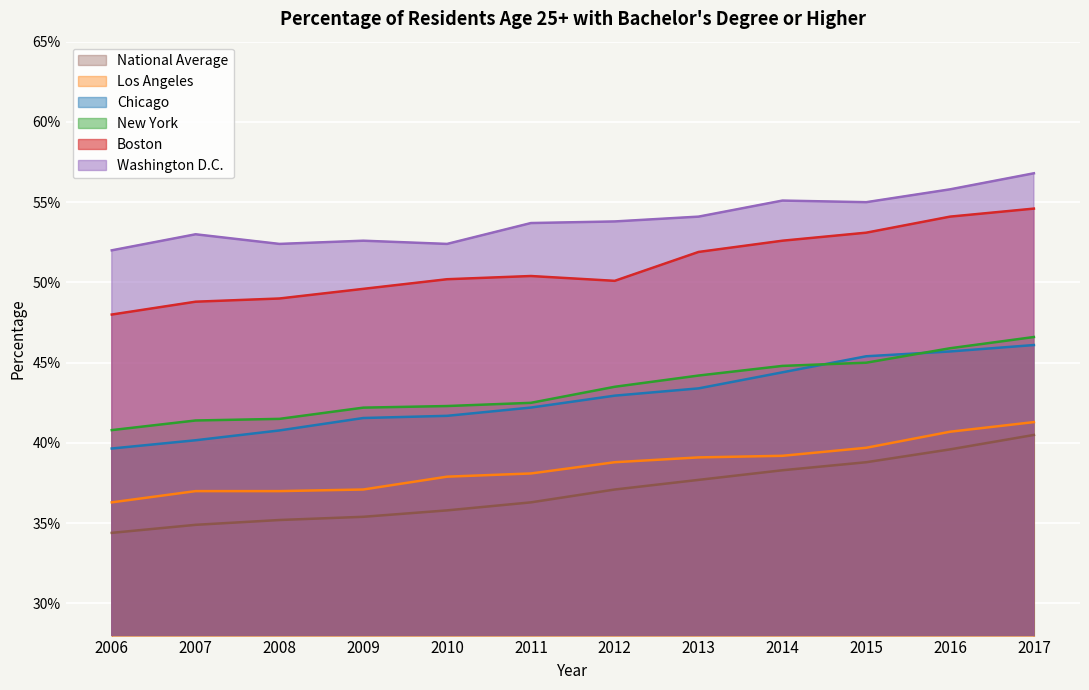

What is the value of the National Average point at the 7th from the left?

0.4